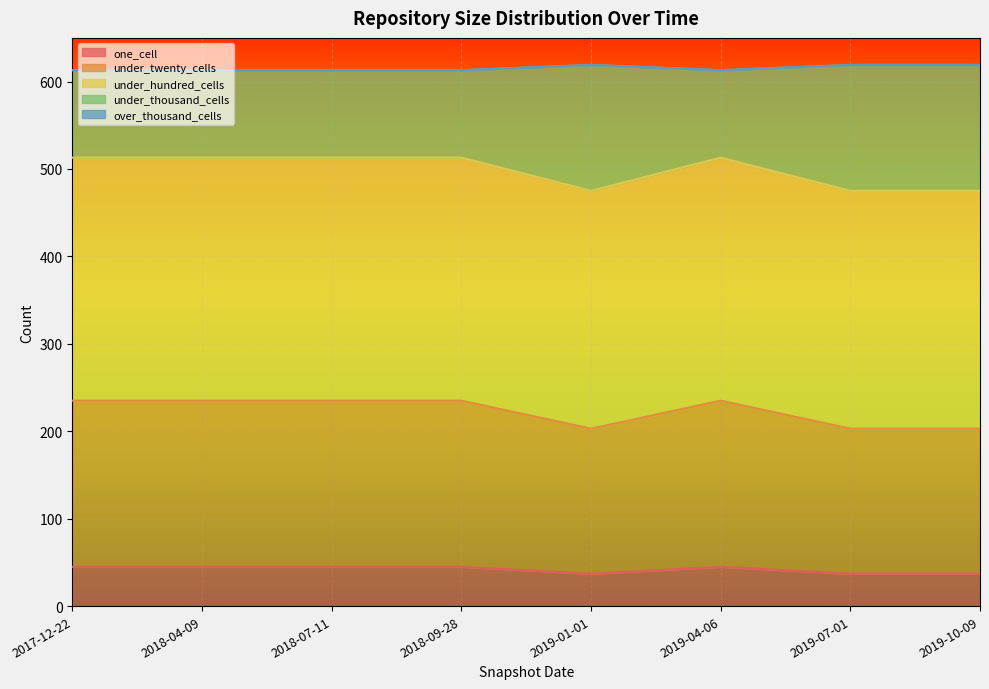

Does the chart display data point markers on the line(s)?

No